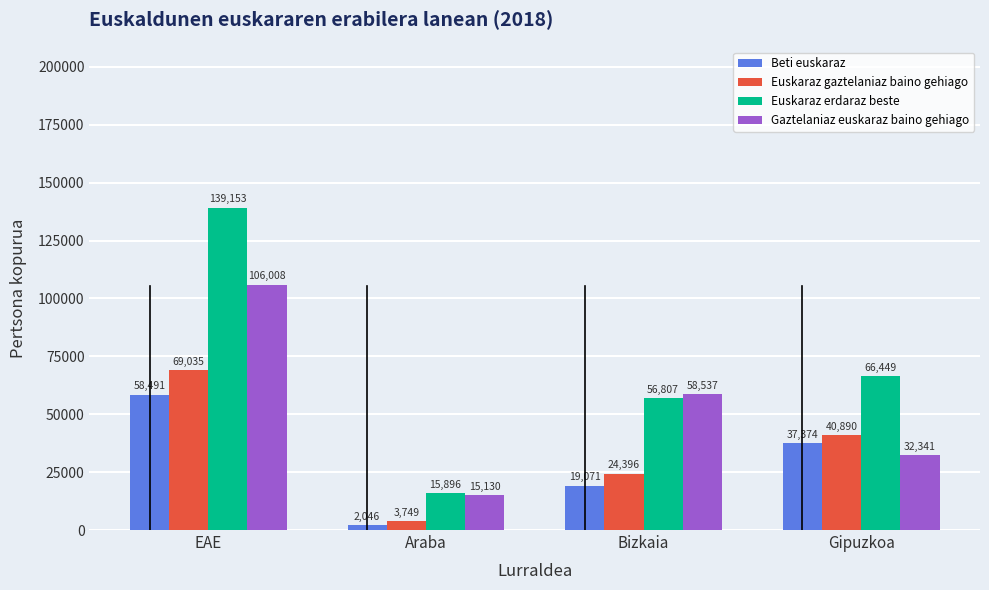

Which series has the widest spread of values?

Euskaraz erdaraz beste